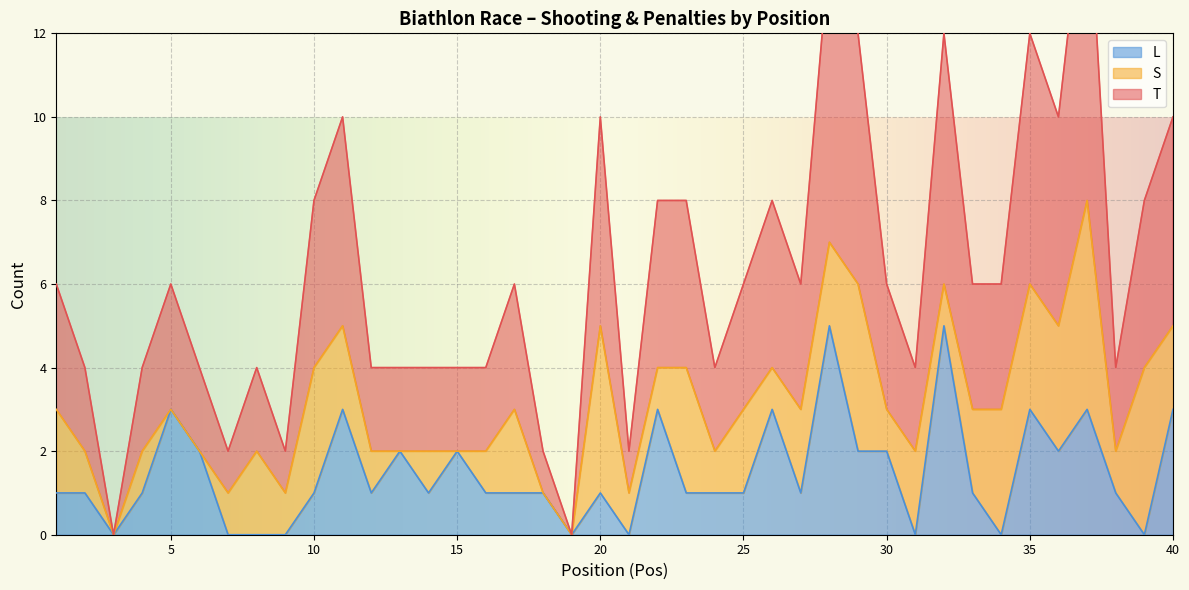

Is it true that L equals 1 at 2?

True